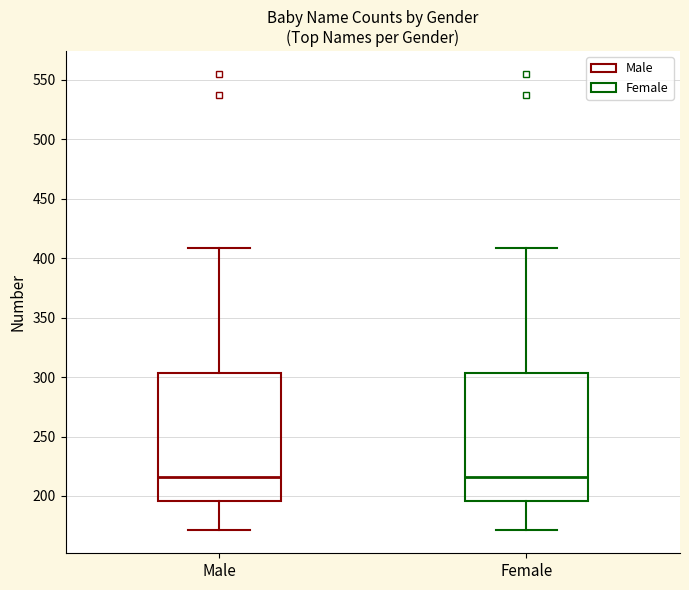

Reading left to right, transcribe this box plot: for each box, give where its median line is, the range the box spans, and where its two whiskers end, as read against the y-axis. The values are not printed on the chart, so give them approximately, as read against the axis.

Male: median 215, box 195 to 305, whiskers 170 to 410
Female: median 215, box 195 to 305, whiskers 170 to 410